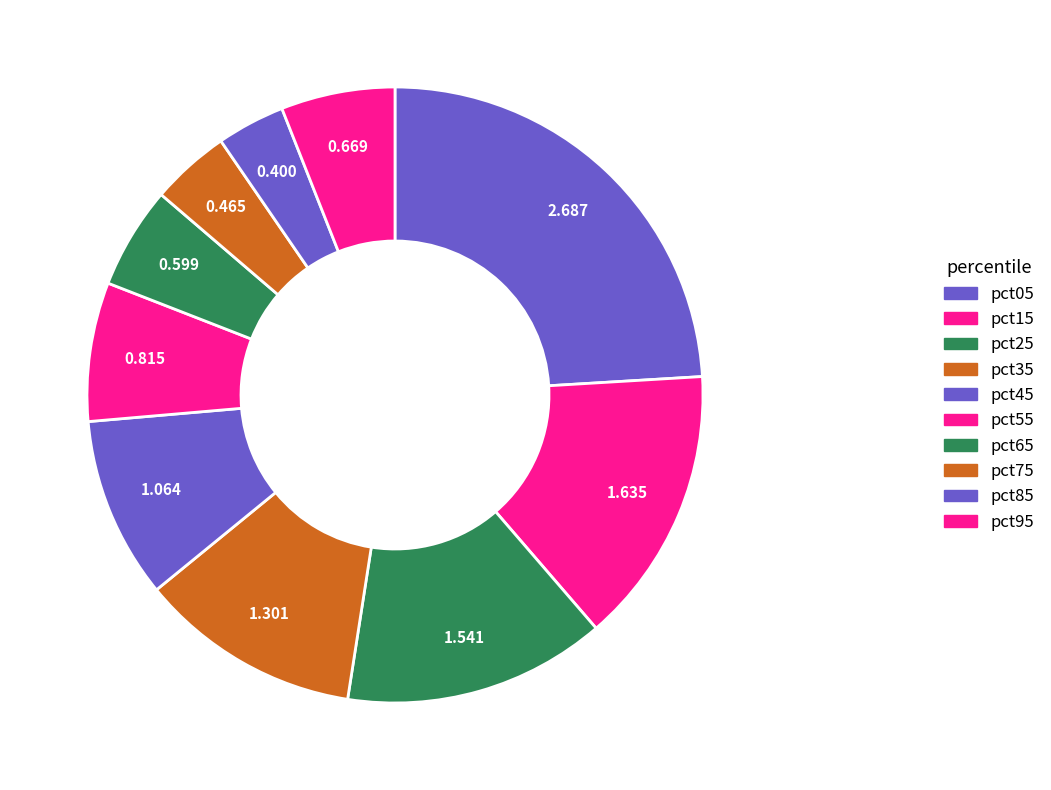

Count the number of slices in the pie.

10